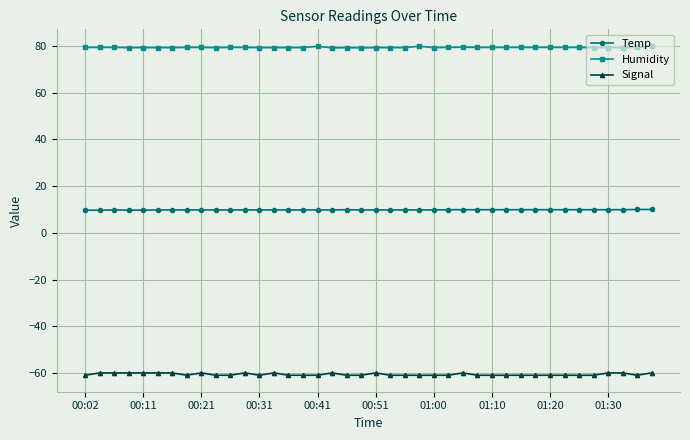

What is the smallest value displayed?

-61.0